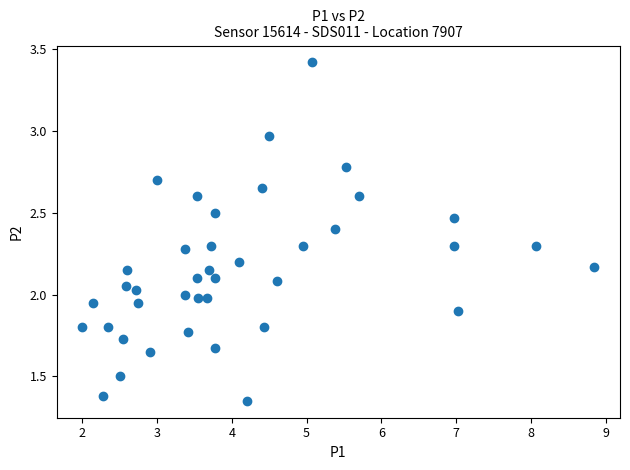

What is the range of X values (max minus min)?

6.8